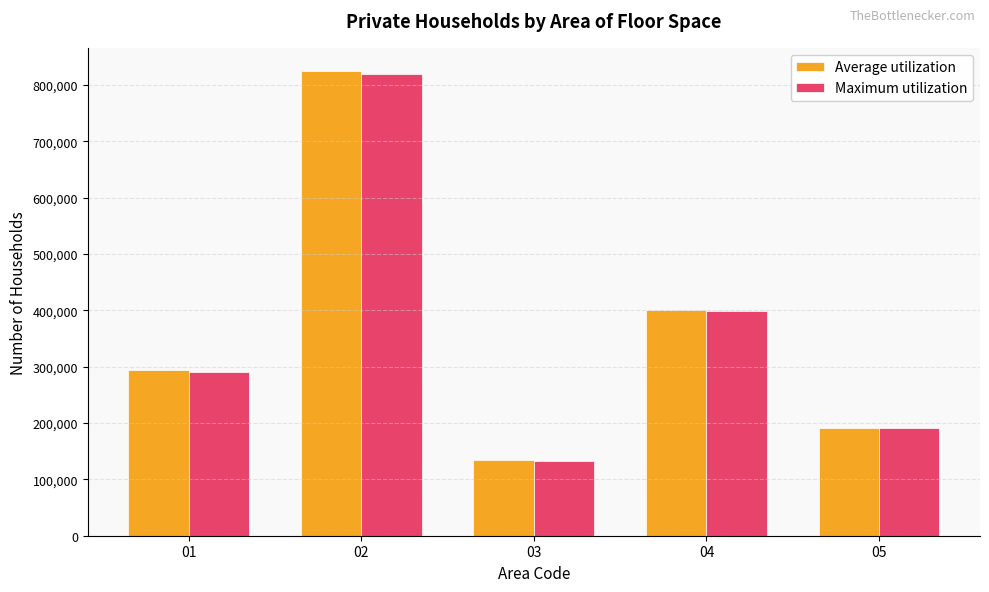

What is the smallest value displayed?

133439